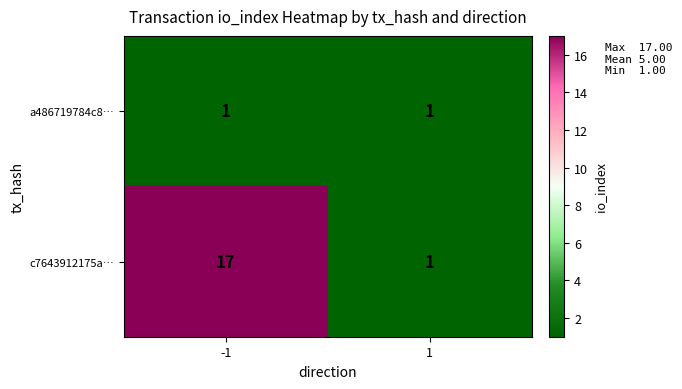

Is it true that a486719784c8… equals 2 at 1?

False